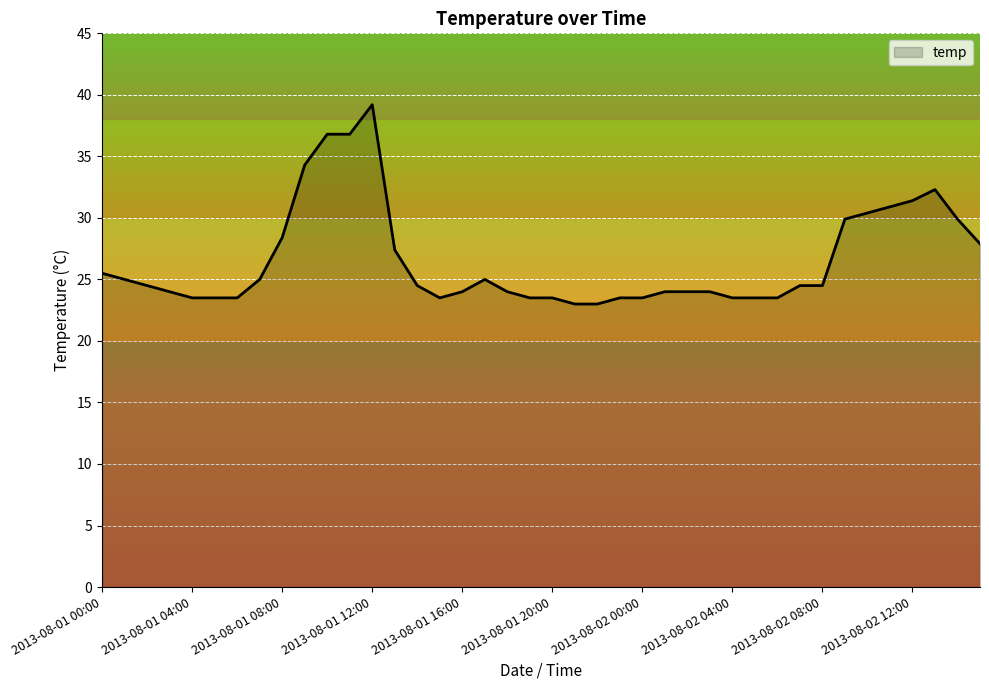

What is the smallest value displayed?

23.0